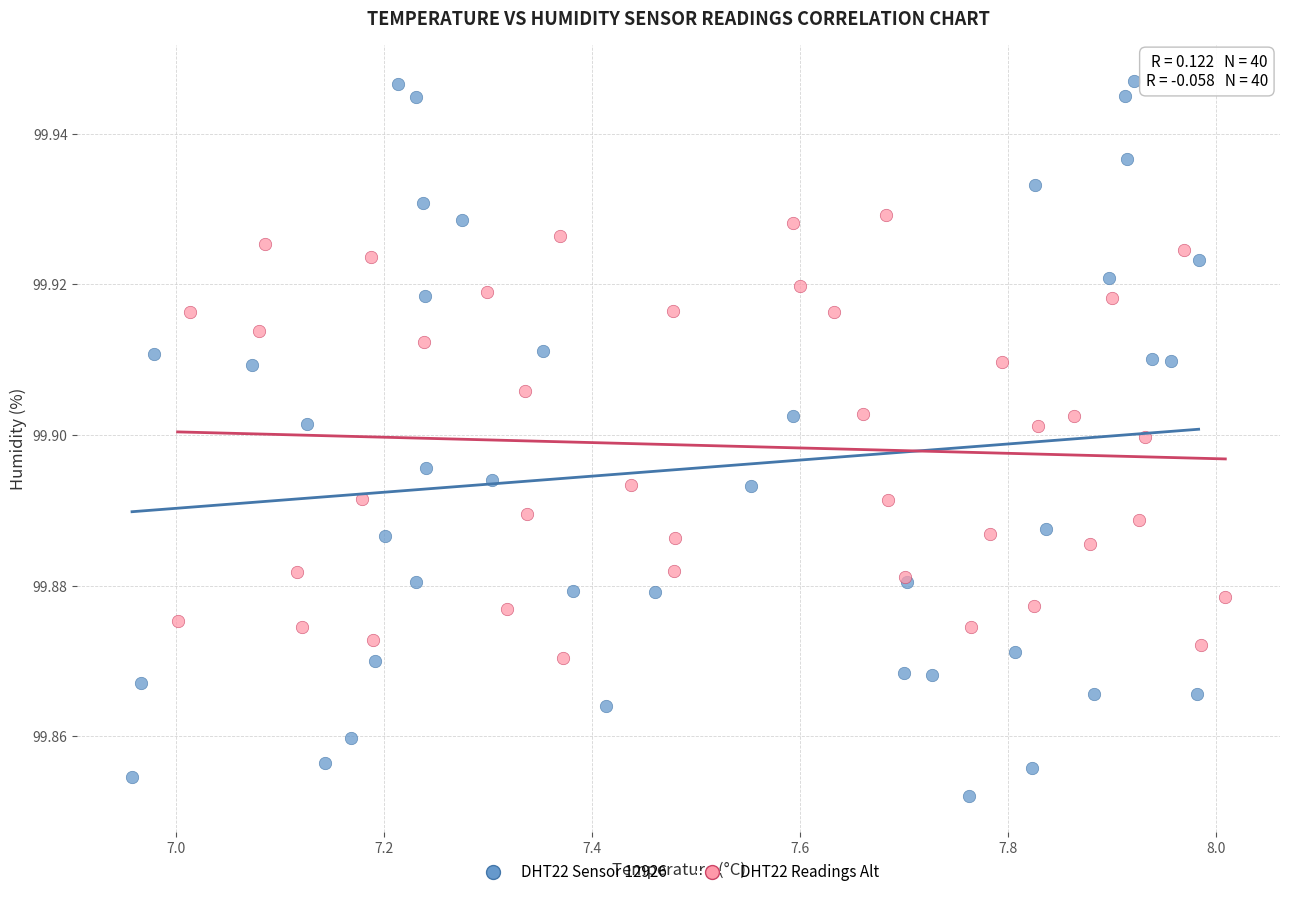

Which series contains the lowest Y value?

DHT22 Sensor 12926